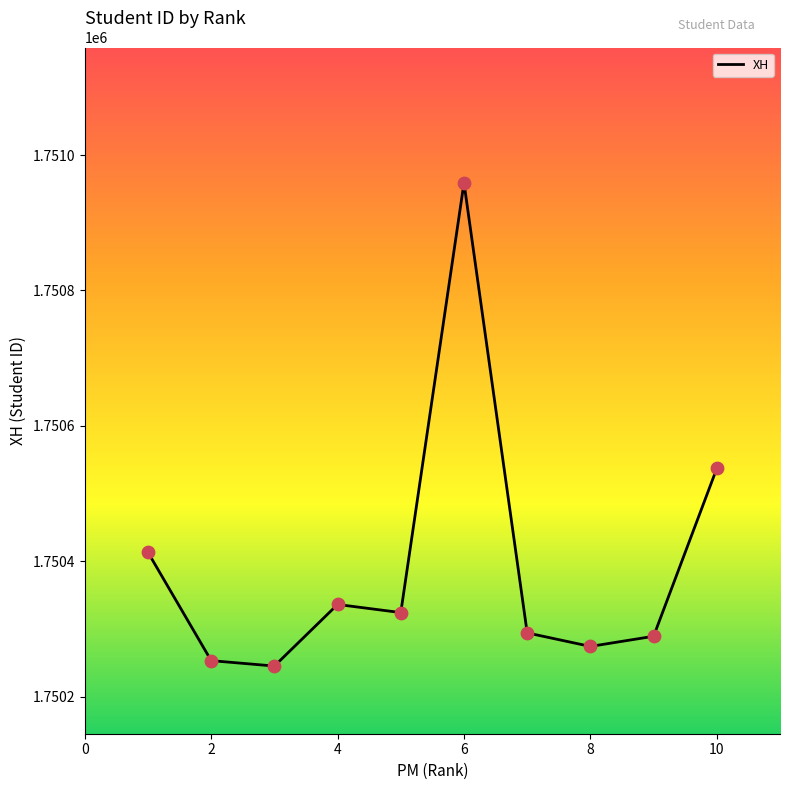

What is the difference between the maximum and minimum values?

714